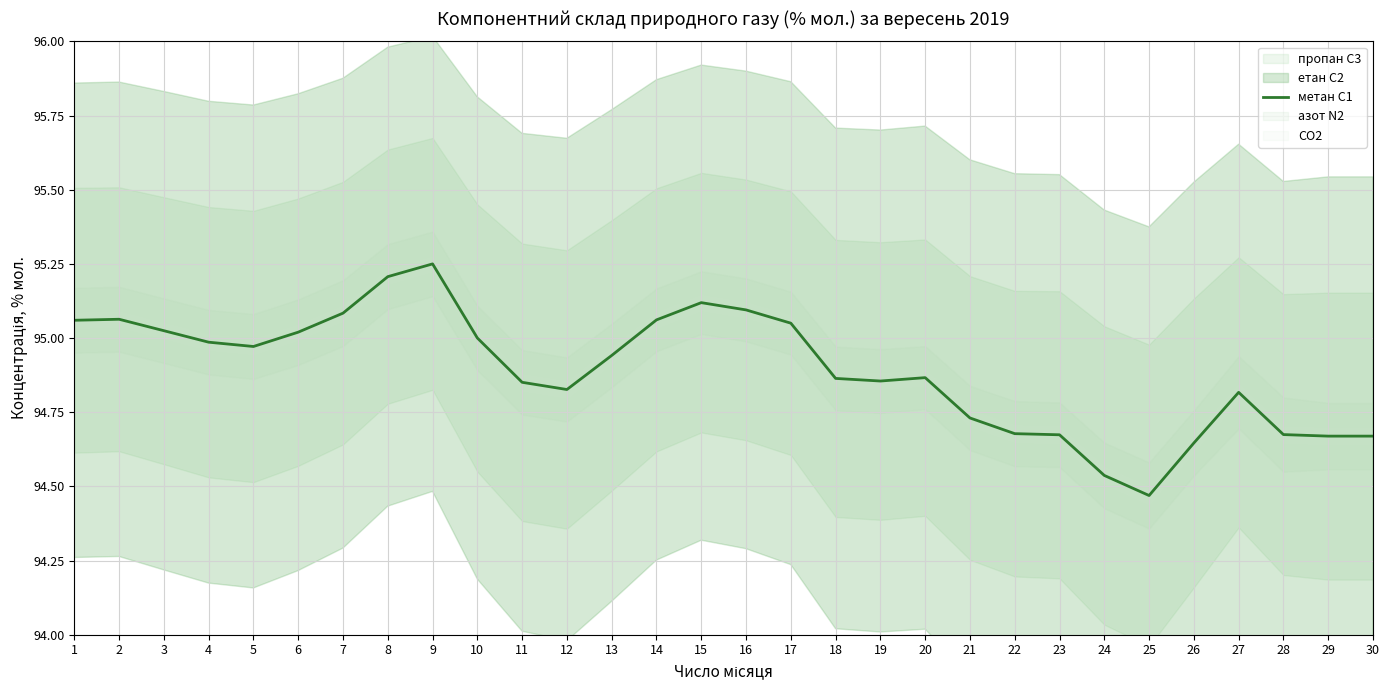

Between 23 and 20, which is larger?

20